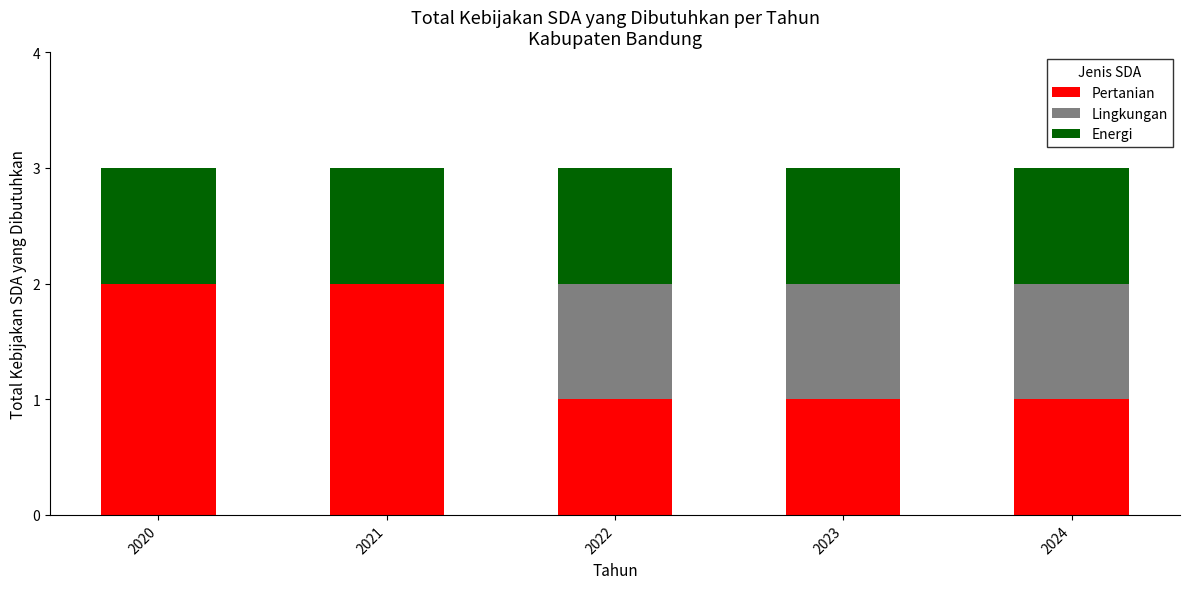

What is the total value across all series at 2023?

3